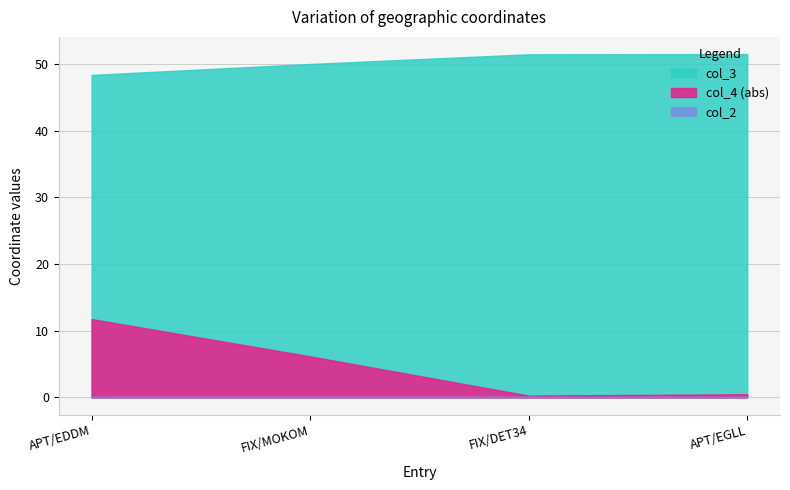

How many lines are shown in the chart?

3